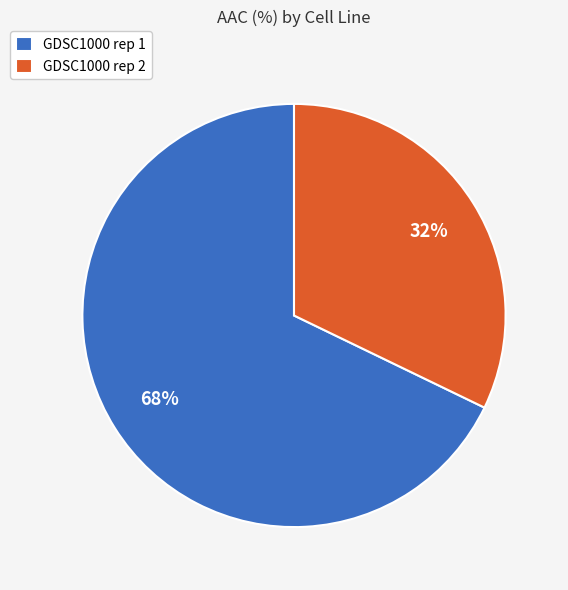

Which category accounts for the majority?

GDSC1000 rep 1